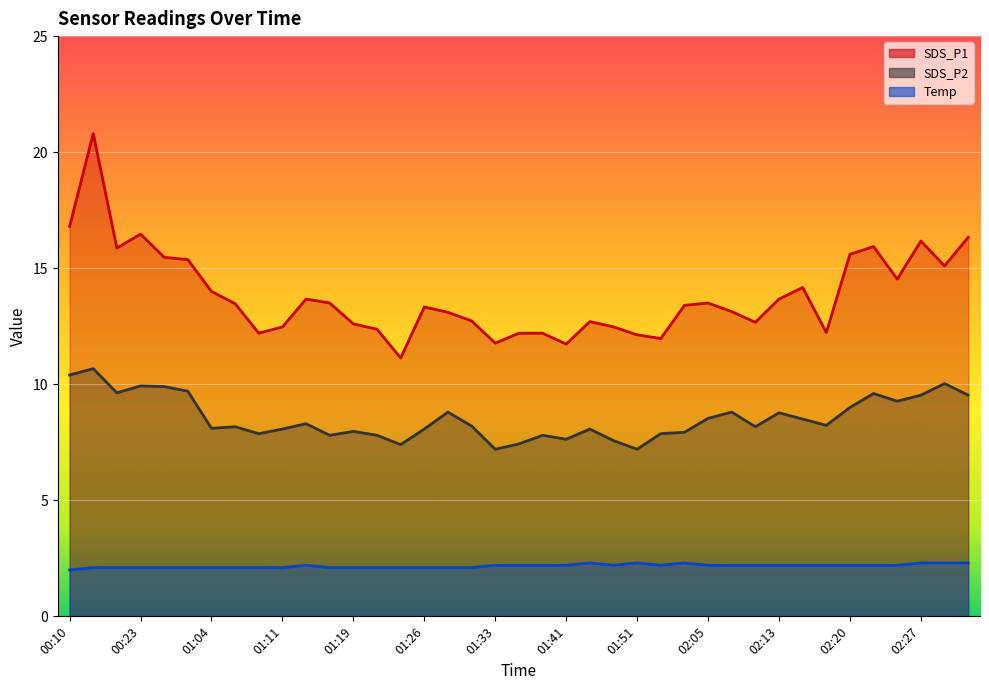

What is the smallest value displayed?

2.0